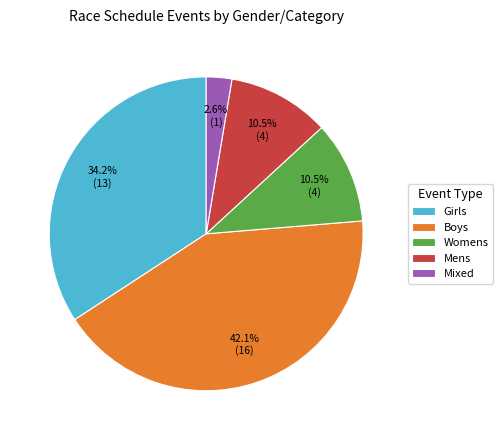

To the nearest percent, what is the average slice percentage?

20%